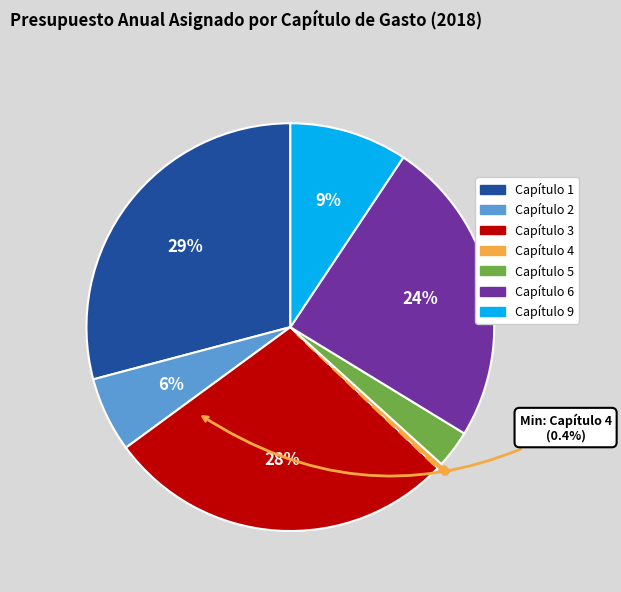

Does Capítulo 6 account for over 50% of the chart?

No